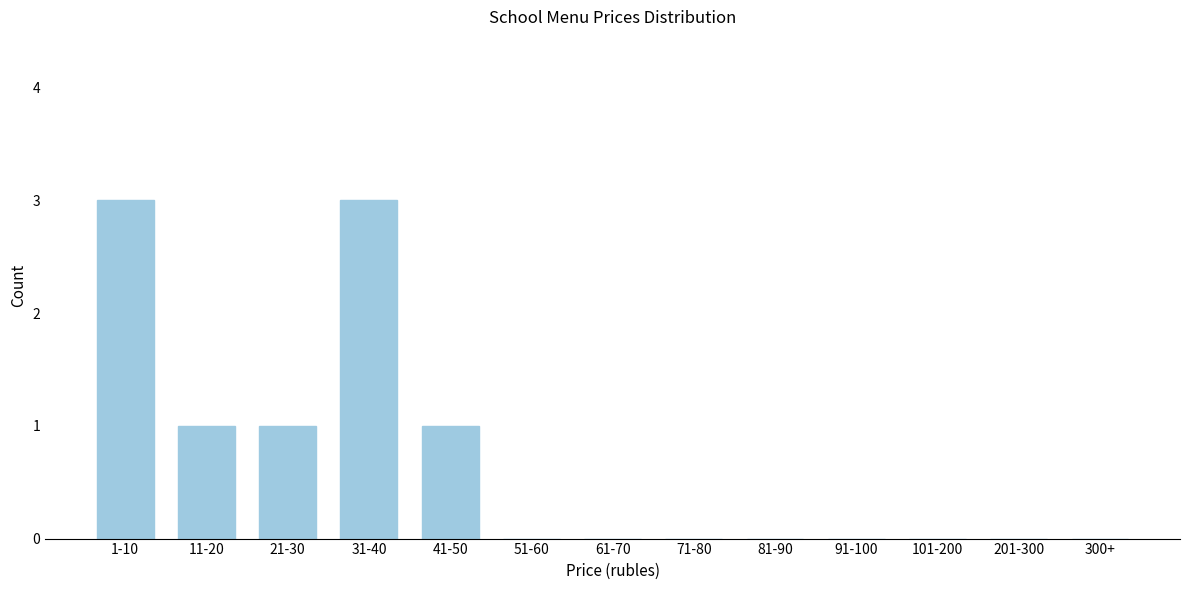

Reading left to right, transcribe all the data shown in this chart.

1-10=3	11-20=1	21-30=1	31-40=3	41-50=1	51-60=0	61-70=0	71-80=0	81-90=0	91-100=0	101-200=0	201-300=0	300+=0